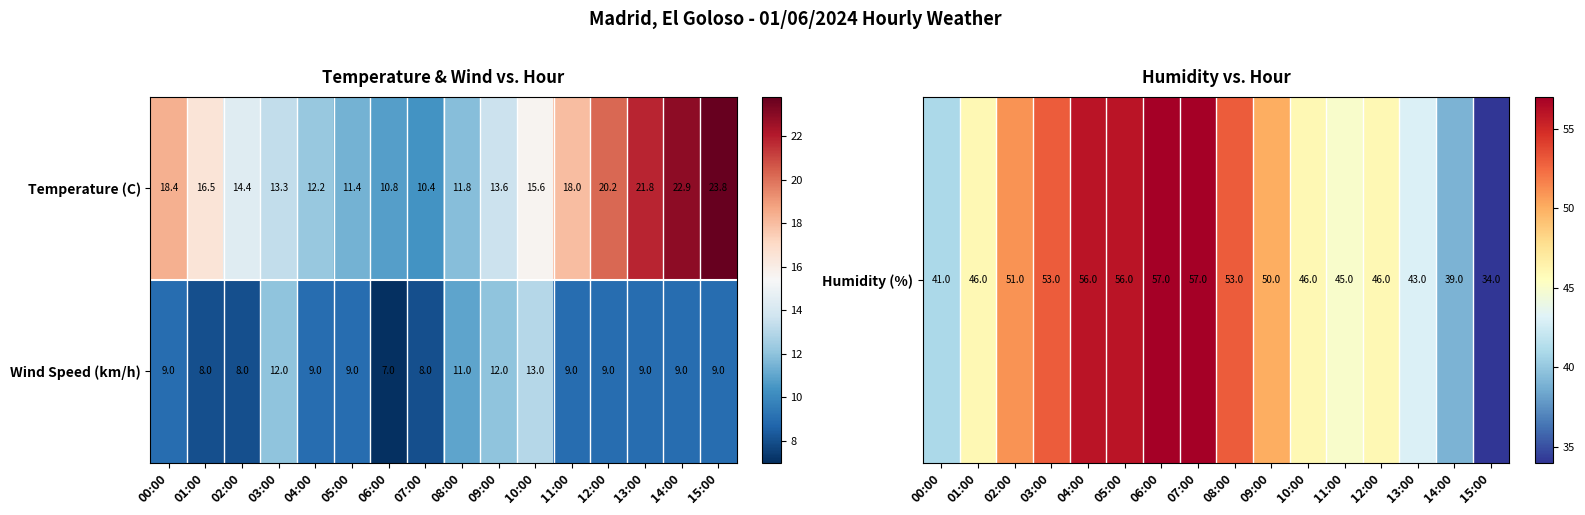

At how many categories does at least one series exceed 11?

14